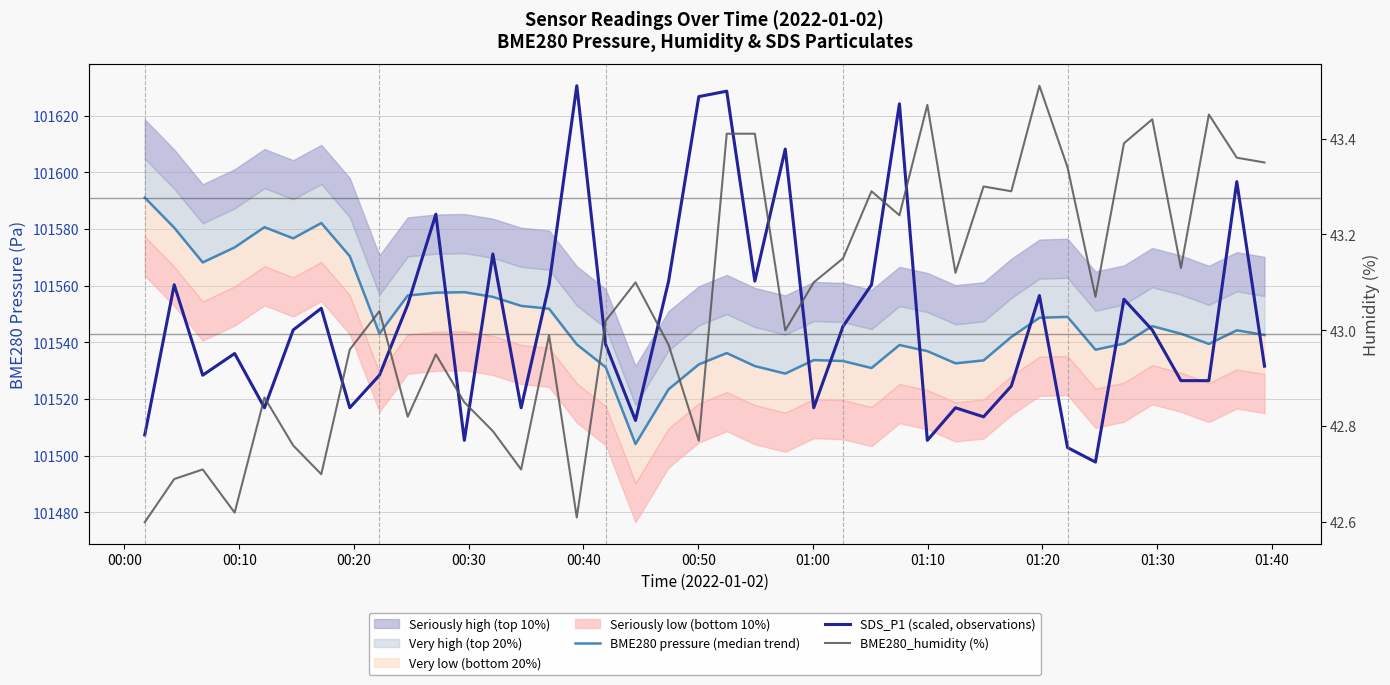

How many data points in BME280_humidity (%) are above 43?

22